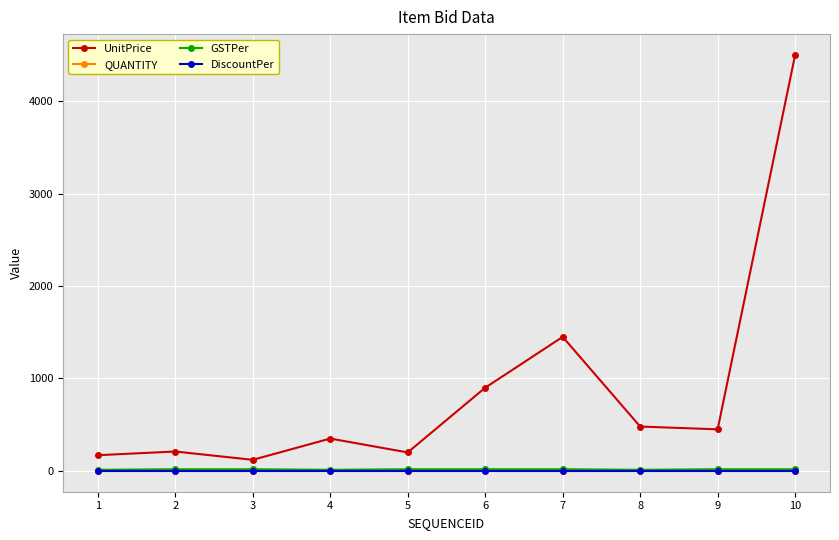

True or false: GSTPer and UnitPrice intersect in this chart.

False